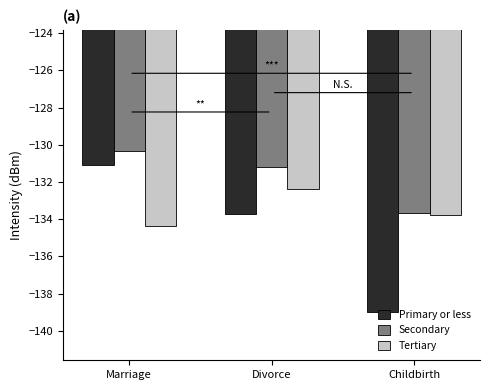

What are all the series names shown in the legend?

Primary or less, Secondary, Tertiary